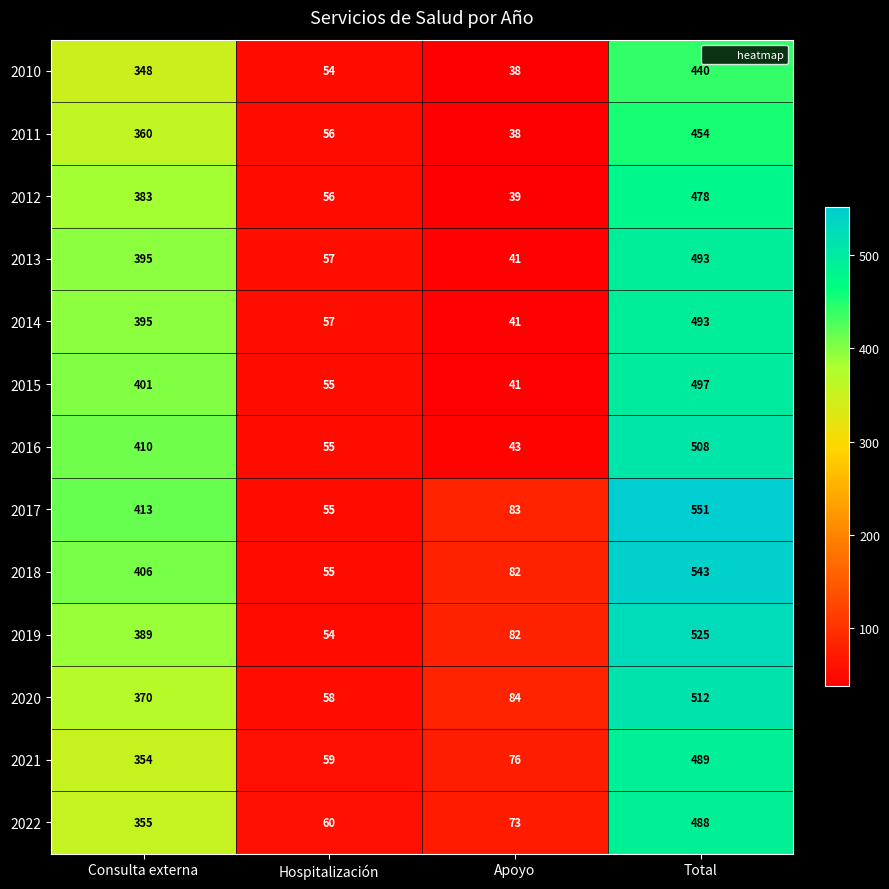

Which series has the largest total across all categories?

2017